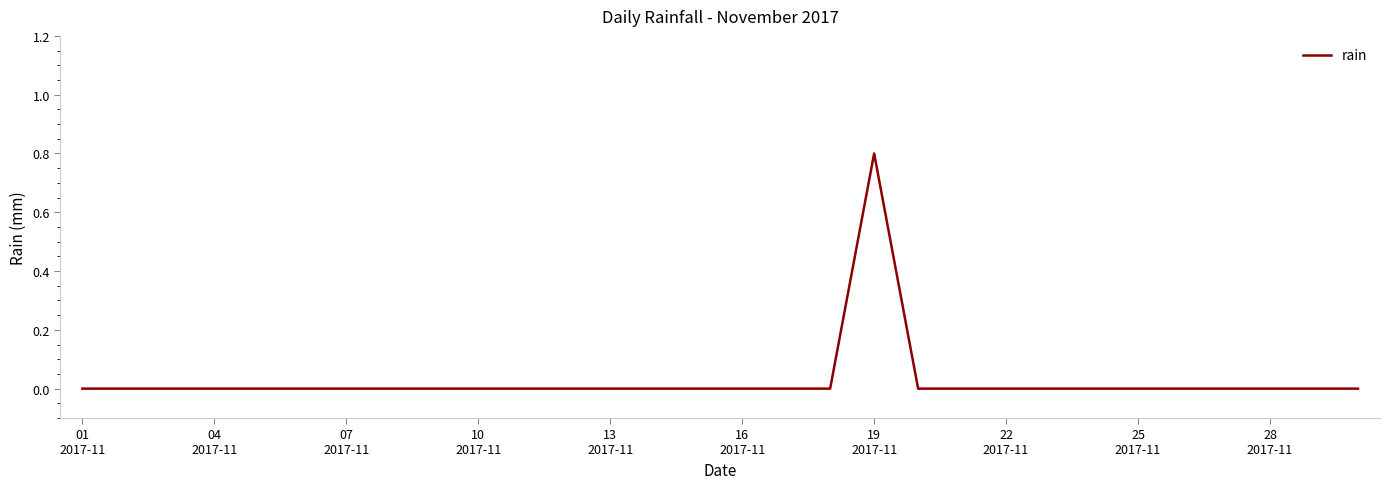

What is the maximum value shown in the chart?

0.8